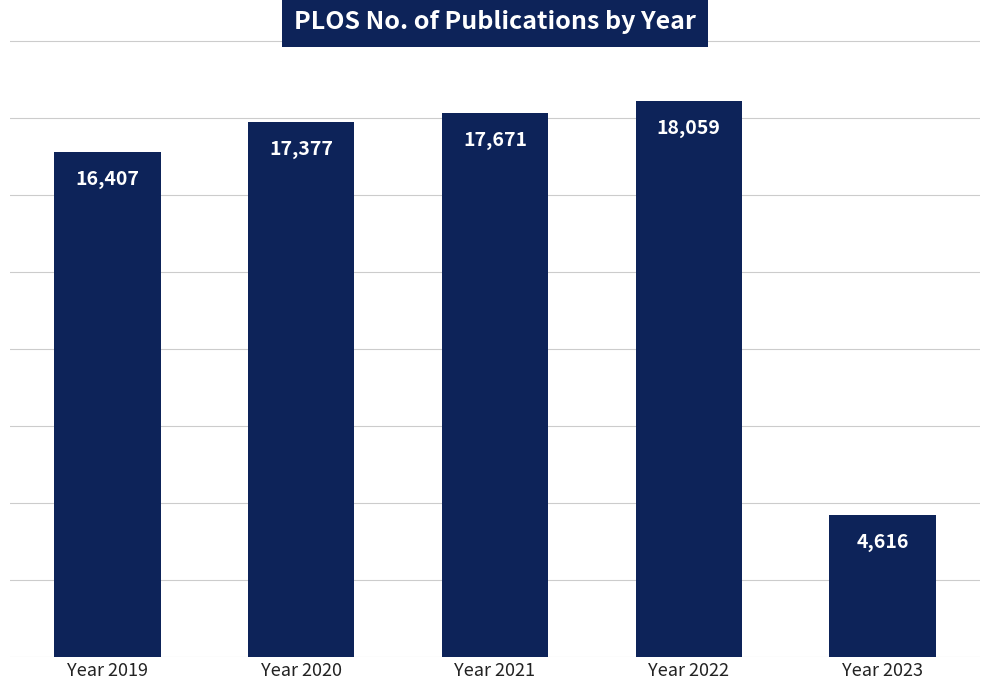

Reading left to right, what are all the values shown in this chart?

16407	17377	17671	18059	4616